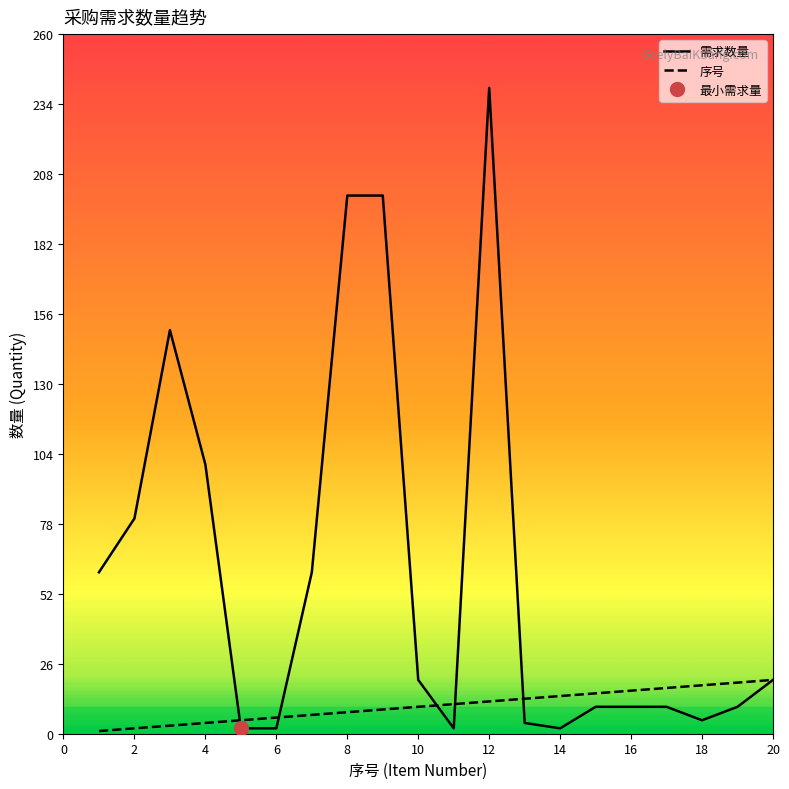

At which category is the sum across all series the highest?

12